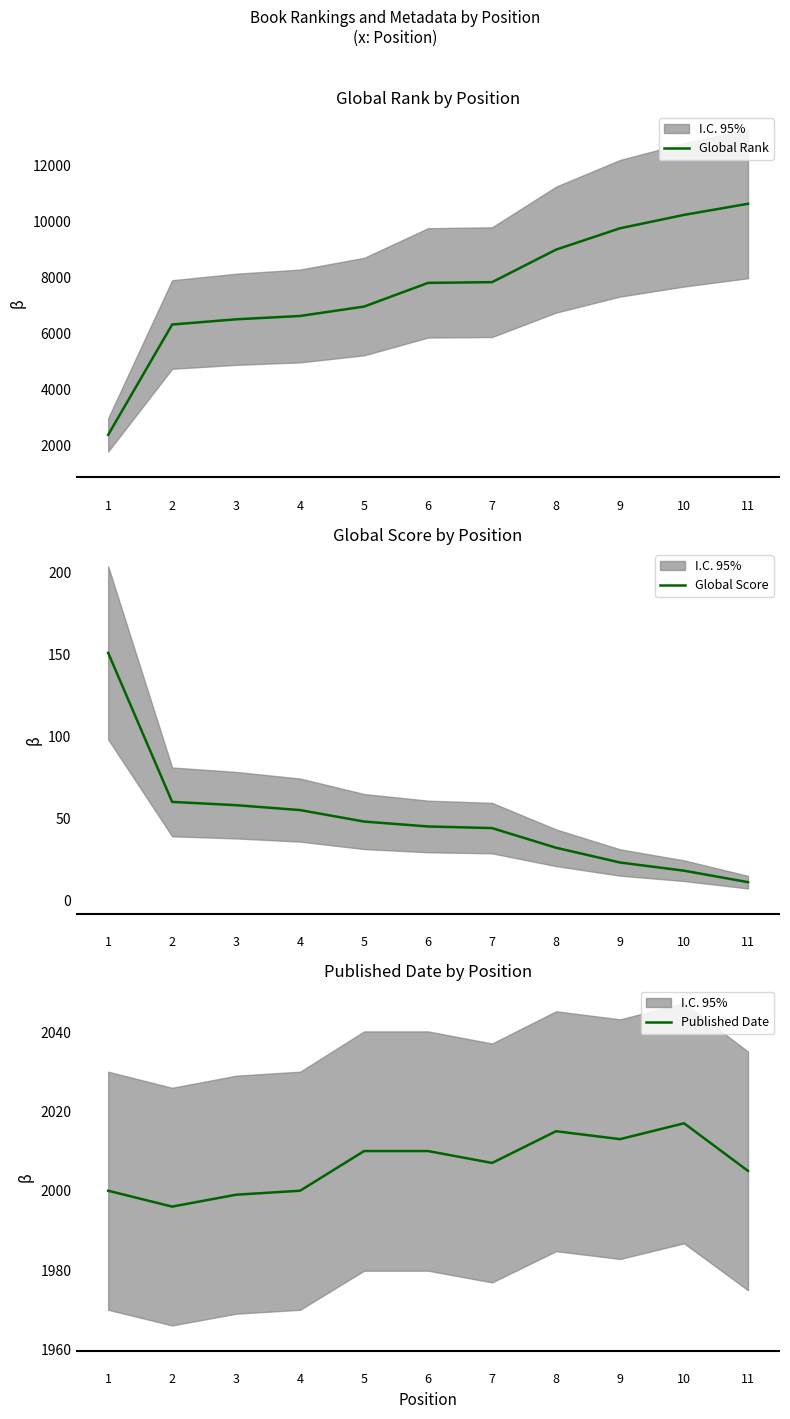

At which label does Global Score first exceed 45?

1